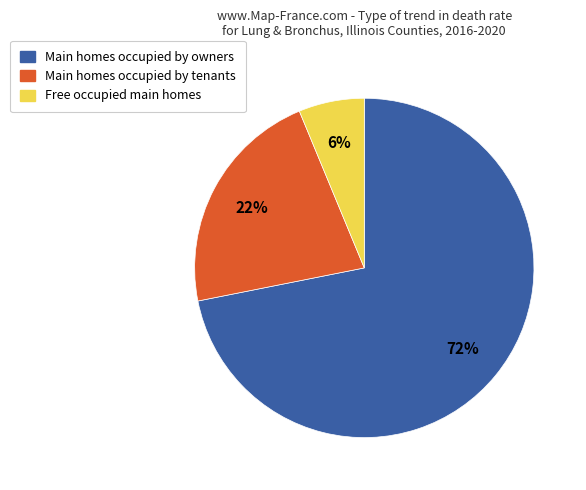

How many slices are in this pie chart?

3